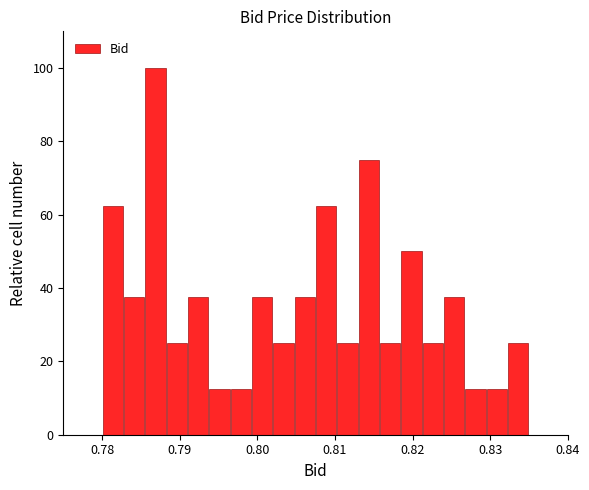

Around what value on the x-axis is the tallest bar? Give the approximate position of its centre, as read against the axis.

0.787